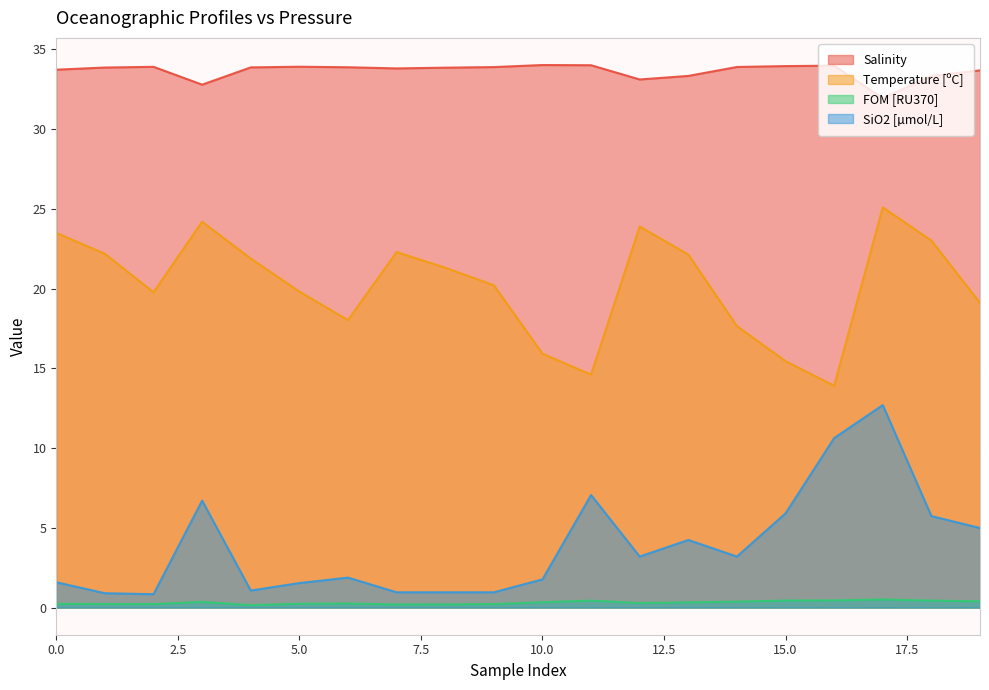

Is it true that Temperature [ºC] equals 28.1 at 30?

False